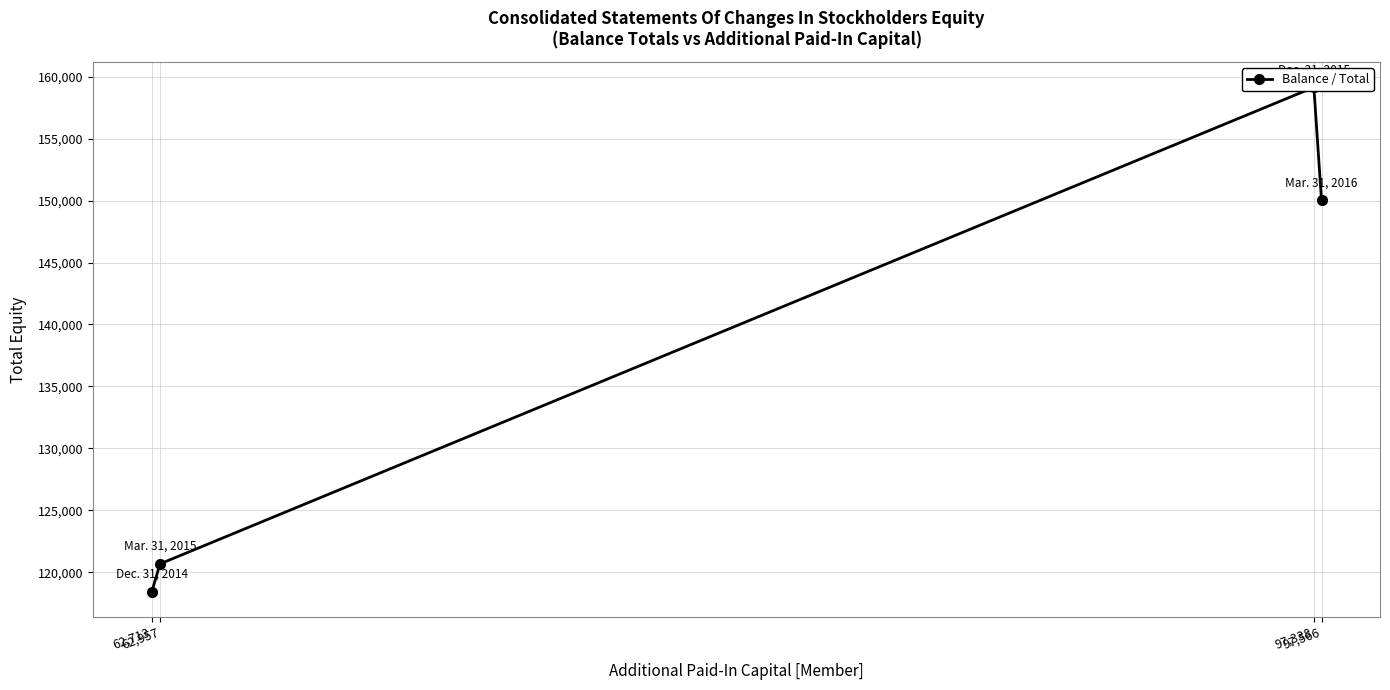

True or false: the data has more than 1 interior local peaks.

False